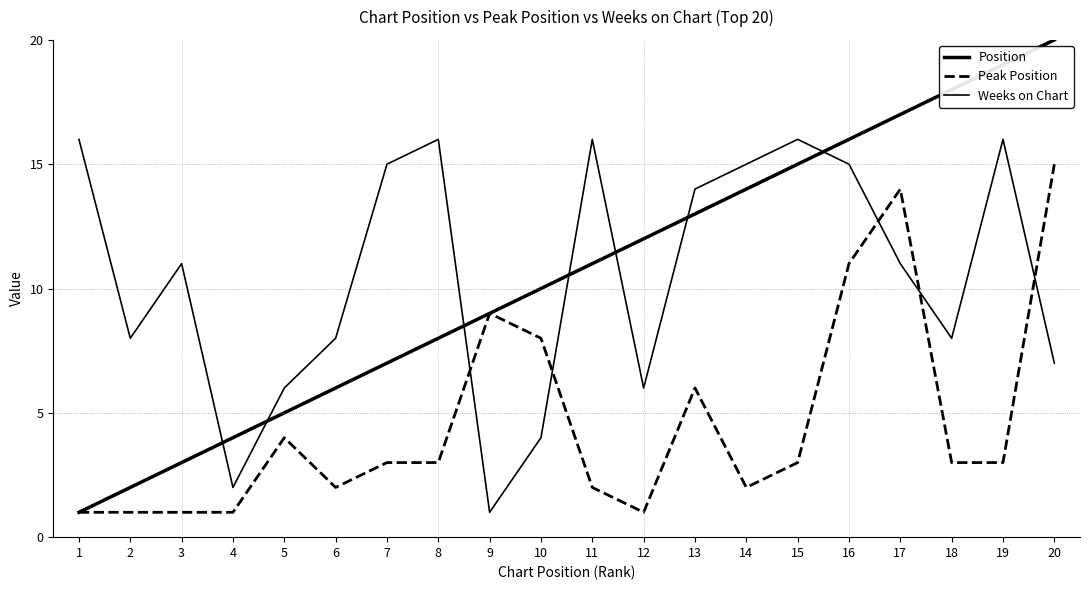

What is the highest value of the Peak Position series?

15